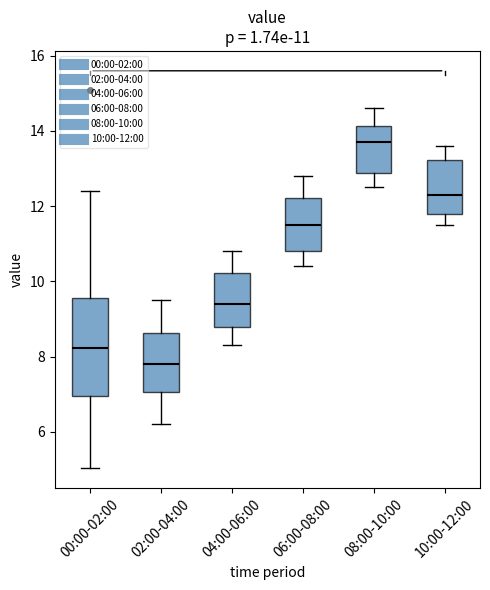

Which box's median line is the lowest?

02:00-04:00